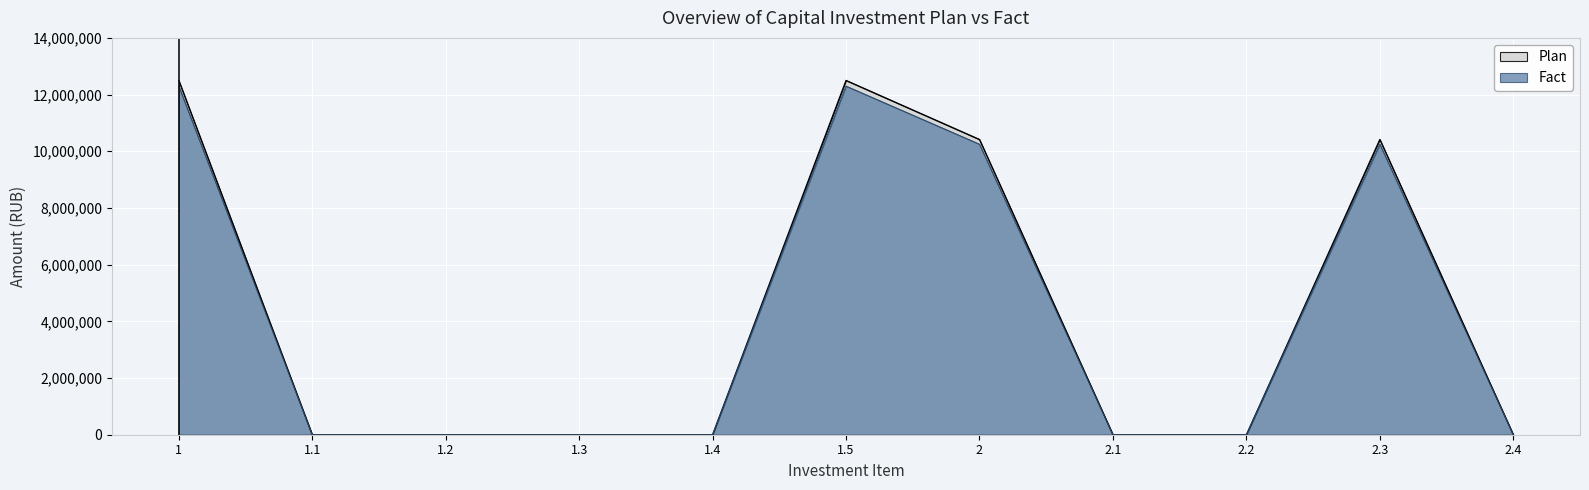

What is the greatest value displayed?

12500000